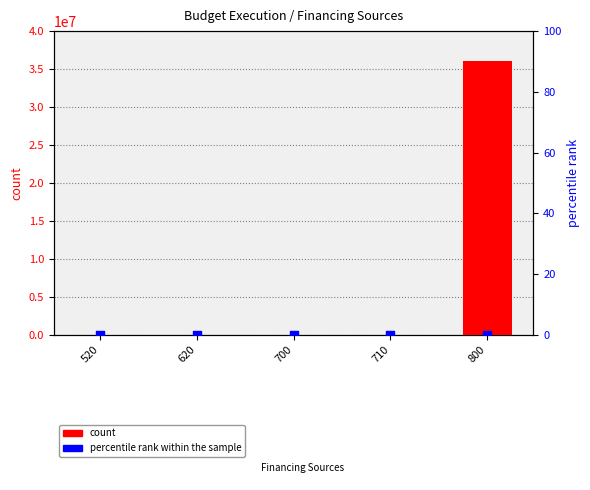

Which series has the widest spread of Y values?

count